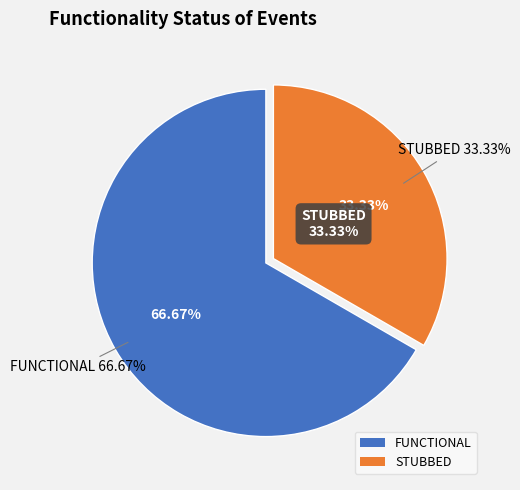

How many segments does this pie chart have?

2